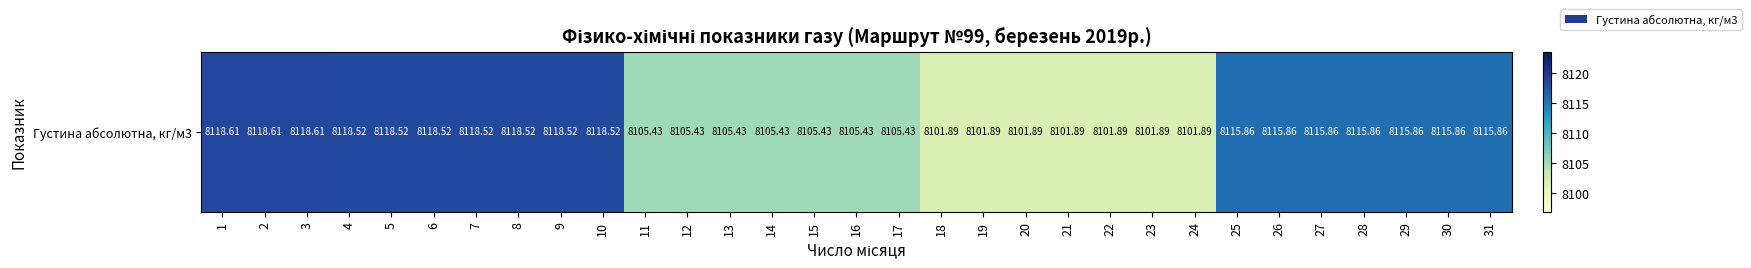

Rank the categories by value from lowest to highest.

18, 19, 20, 21, 22, 23, 24, 11, 12, 13, 14, 15, 16, 17, 25, 26, 27, 28, 29, 30, 31, 4, 5, 6, 7, 8, 9, 10, 1, 2, 3